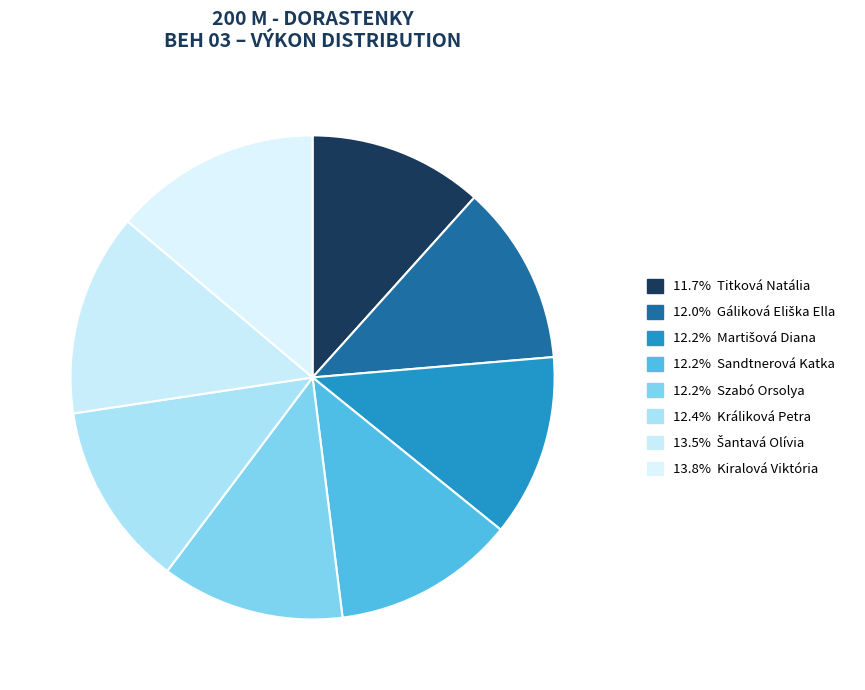

Rank the categories by value from lowest to highest.

Titková Natália, Gáliková Eliška Ella, Martišová Diana, Sandtnerová Katka, Szabó Orsolya, Králiková Petra, Šantavá Olívia, Kiralová Viktória